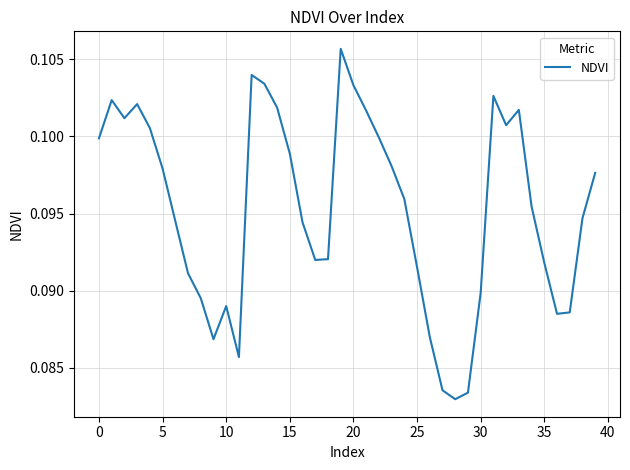

At which label is the value closest to 0?

28